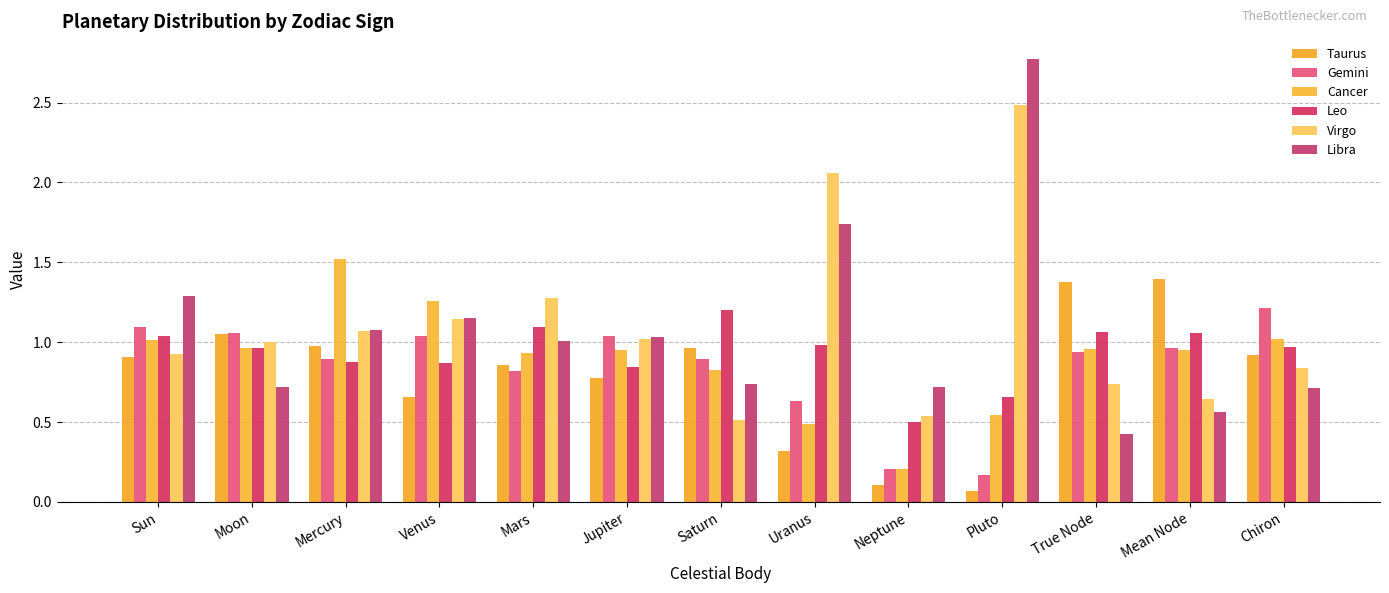

What are all the series names shown in the legend?

Taurus, Gemini, Cancer, Leo, Virgo, Libra